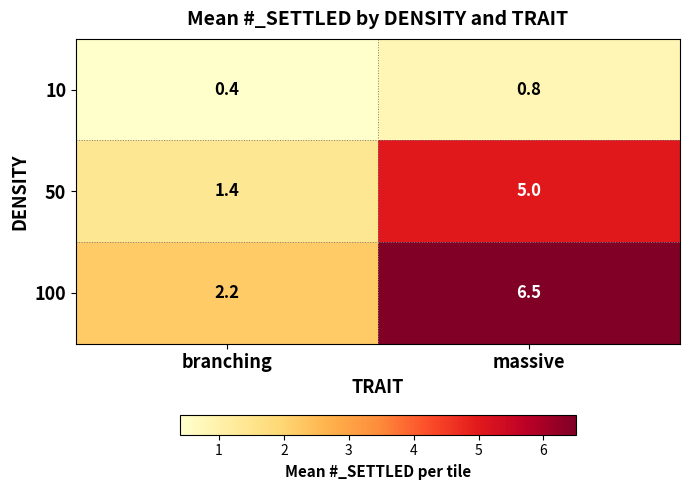

What is the total value across all series at branching?

4.0